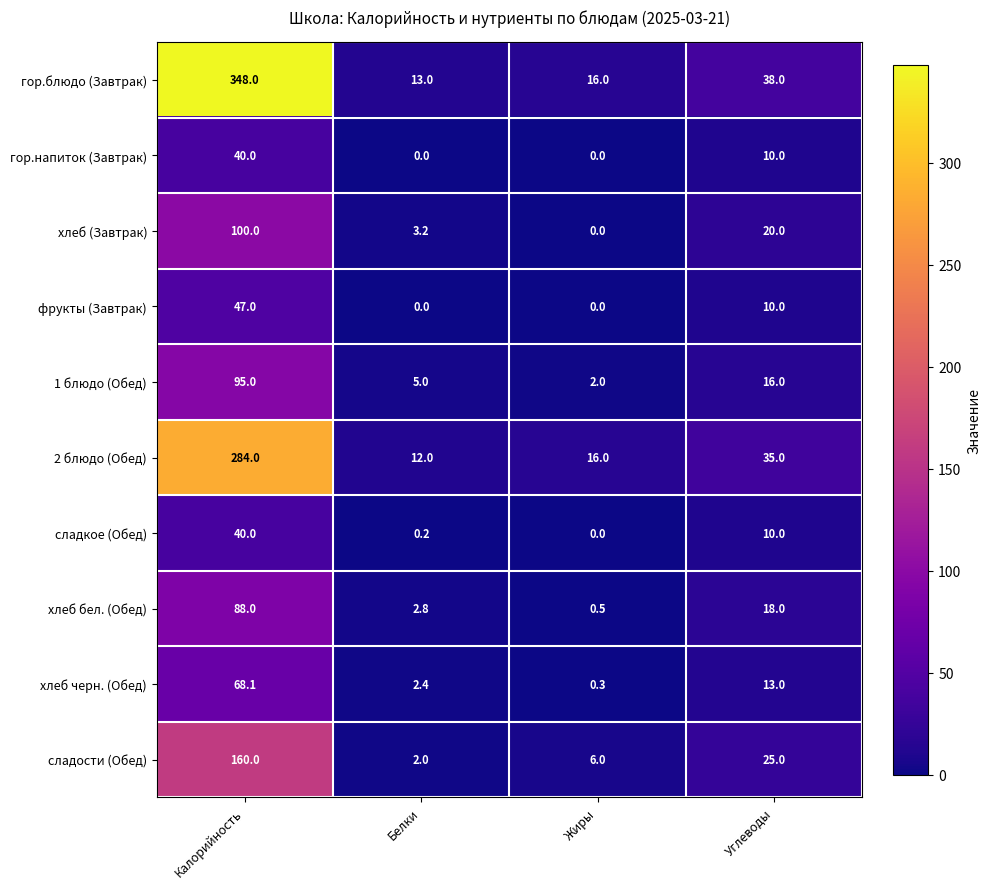

At how many categories does at least one series exceed 297?

1